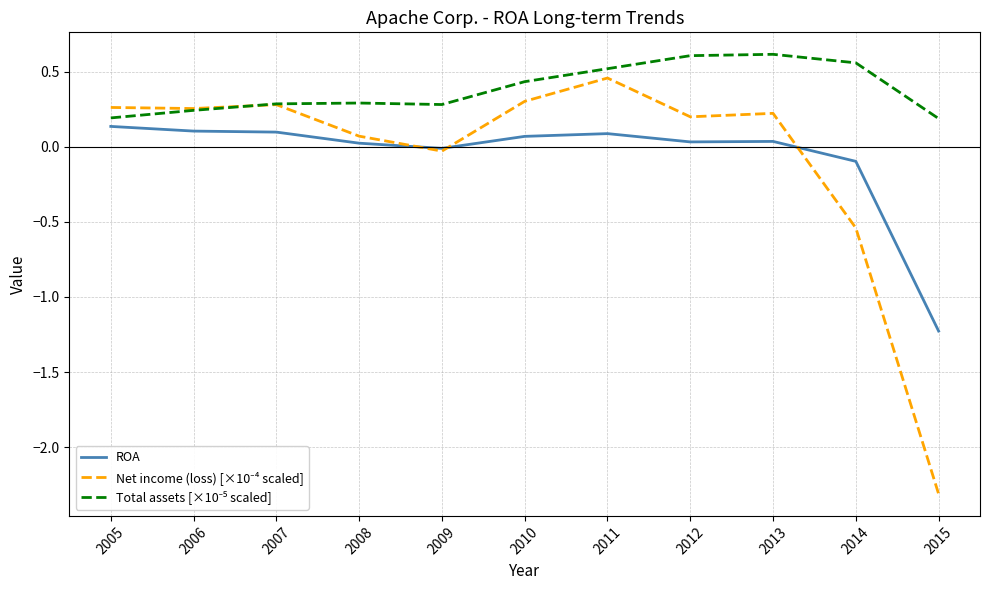

What is the average value of the ROA series?

-0.1